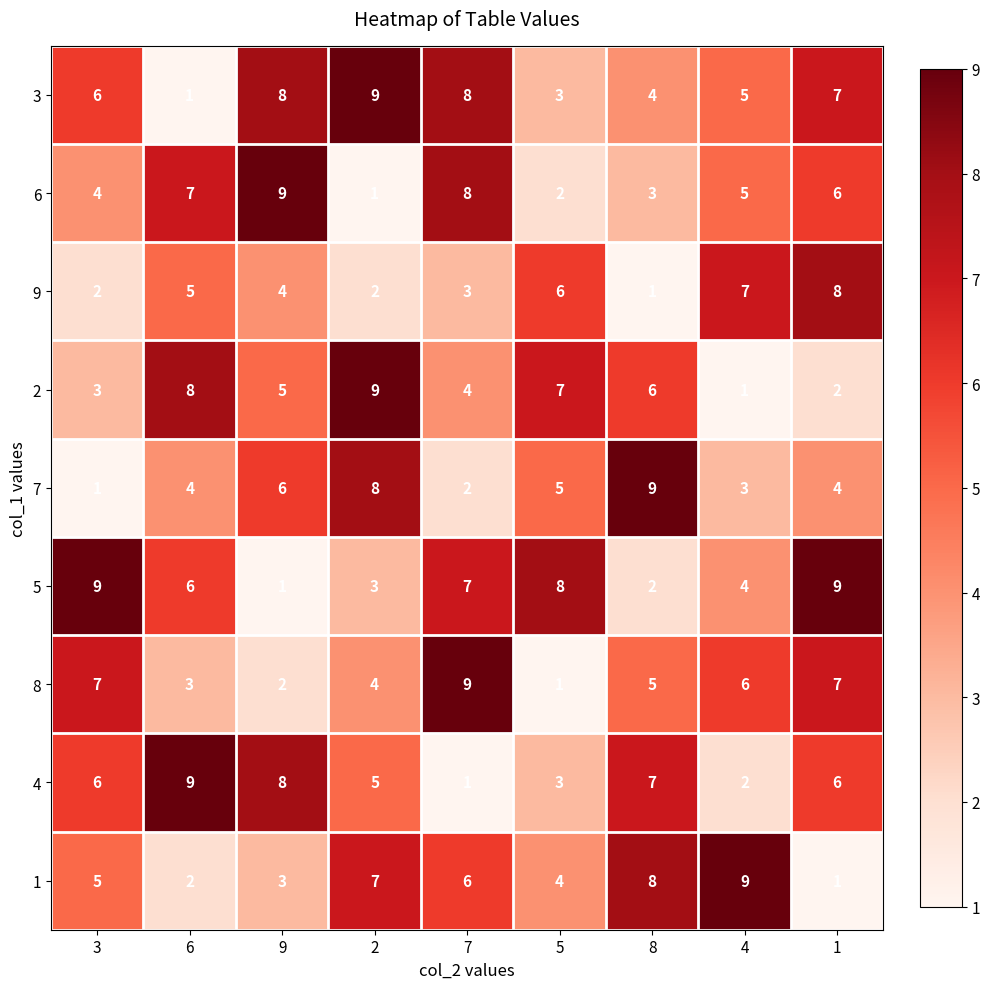

Which category has the highest value in the 8 series?

7